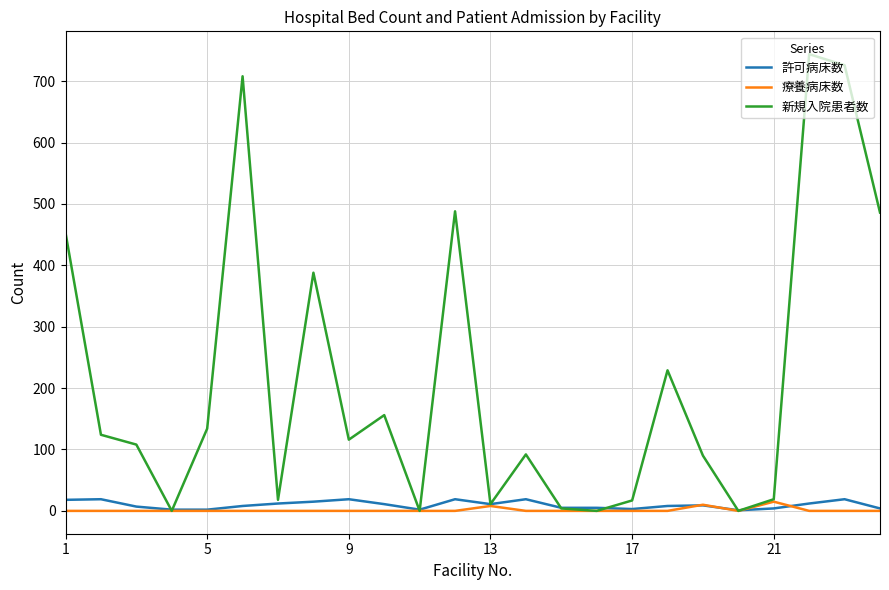

Which series has the largest total across all categories?

新規入院患者数